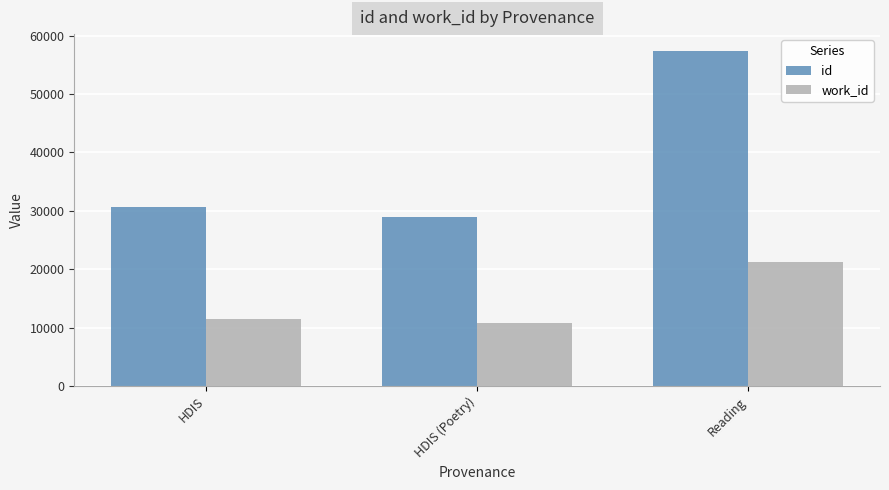

What are all the series names shown in the legend?

id, work_id